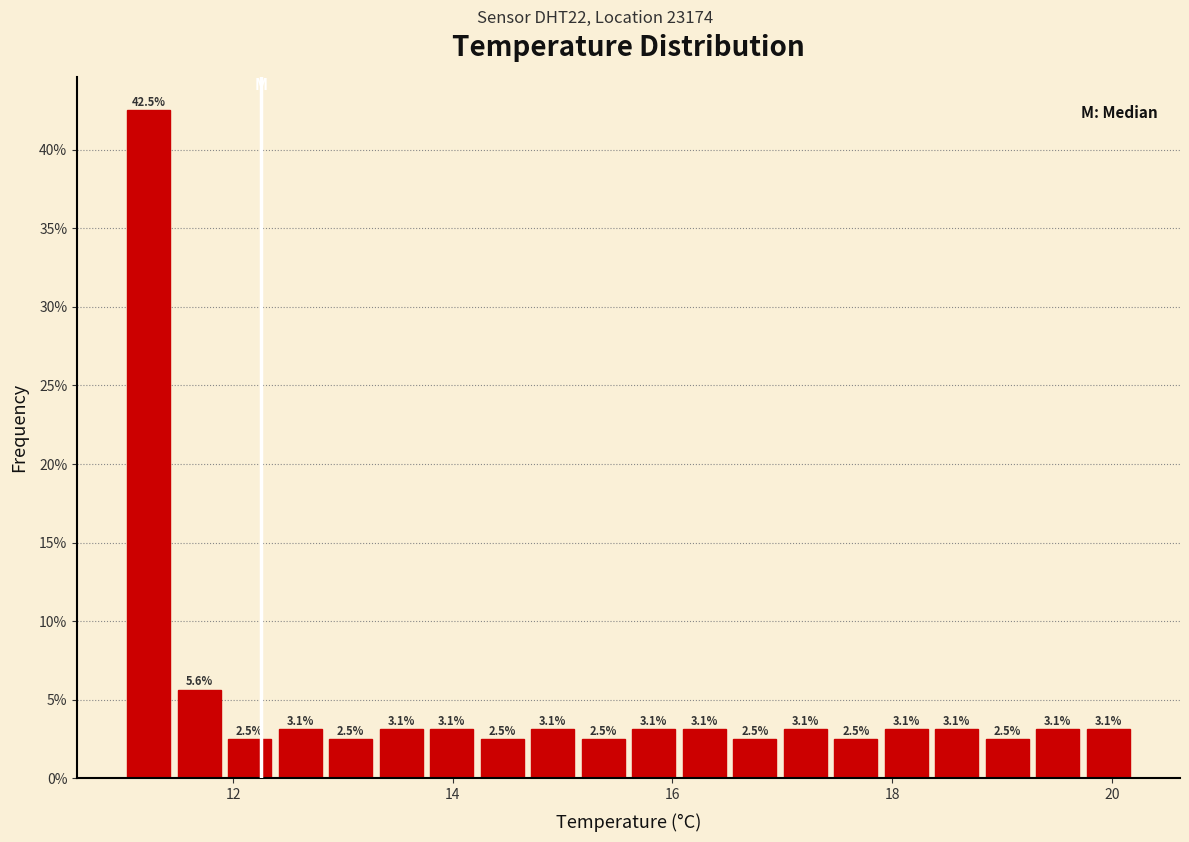

Read against the x-axis, roughly where is the centre of the tallest bar?

11.2